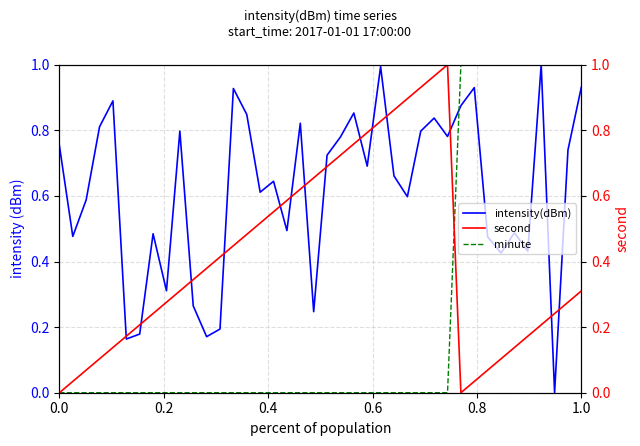

What is the value of the minute point at the 35th from the left?

1.0